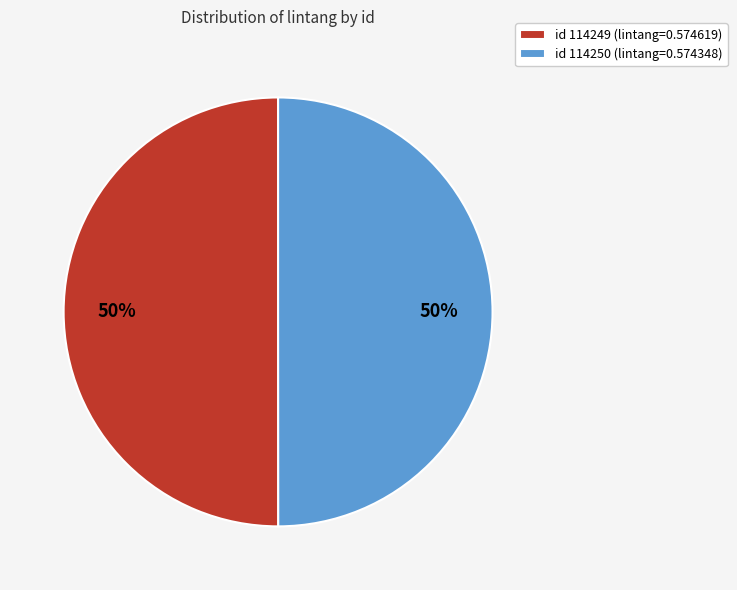

True or false: id 114249 (lintang=0.574619) accounts for 64% of the total.

False